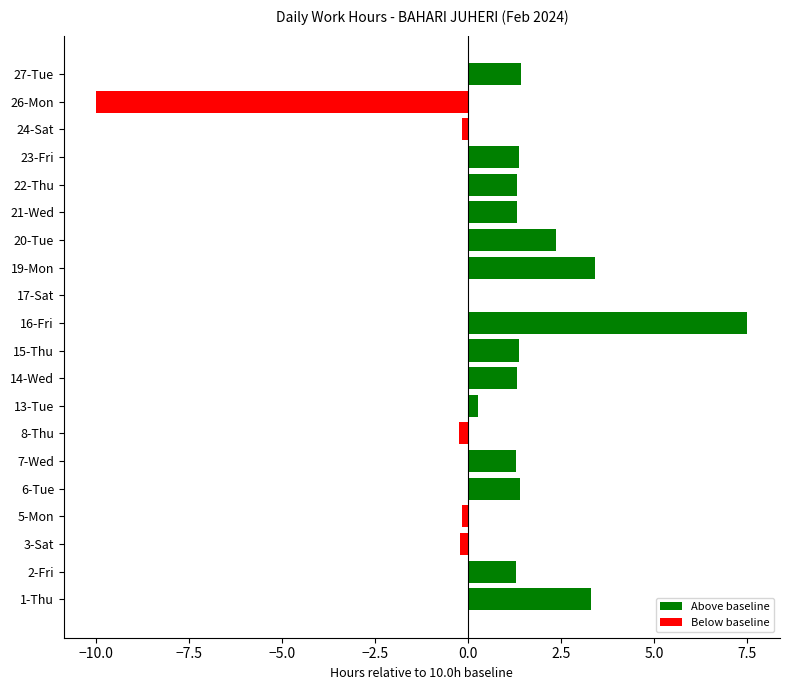

What is the difference between the second highest and second lowest values in the Below baseline series?

0.2